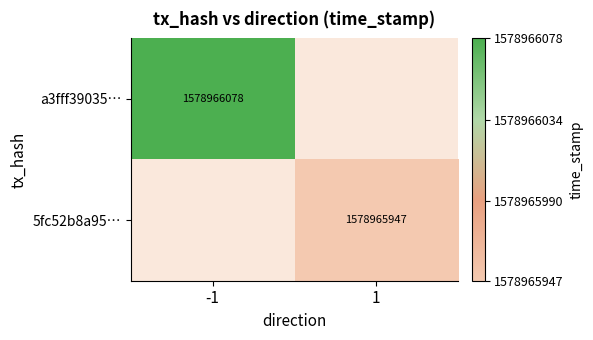

Reading right to left, extract all data points from this chart.

a3fff390357e41fd840ecbbe35be9b127429eb0: 1578966078	-1
5fc52b8a957a863751a889eae1f43135cf61cc1: 1578965947	1